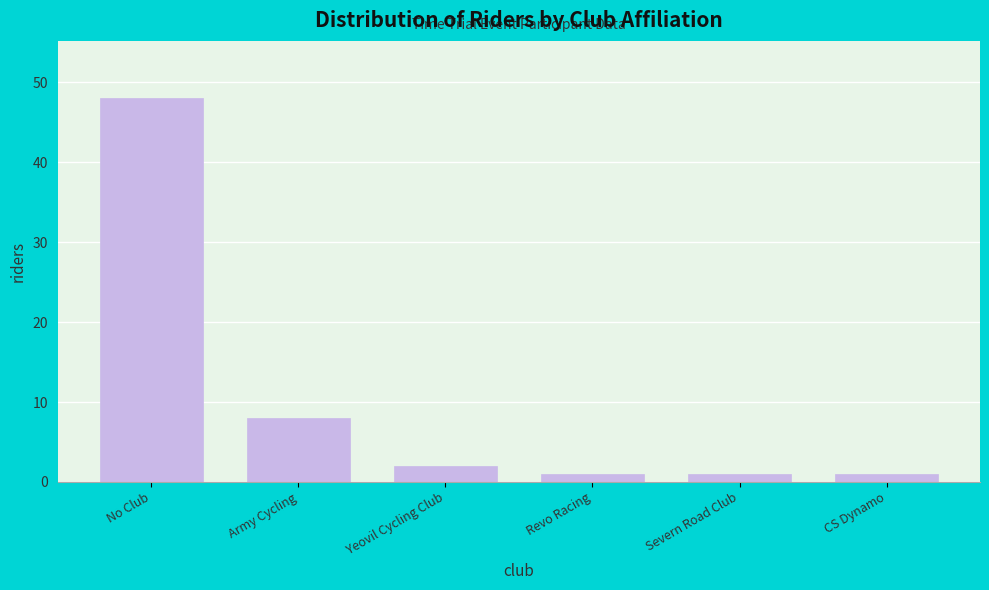

Reading right to left, what are all the values shown in this chart?

1	1	1	2	8	48